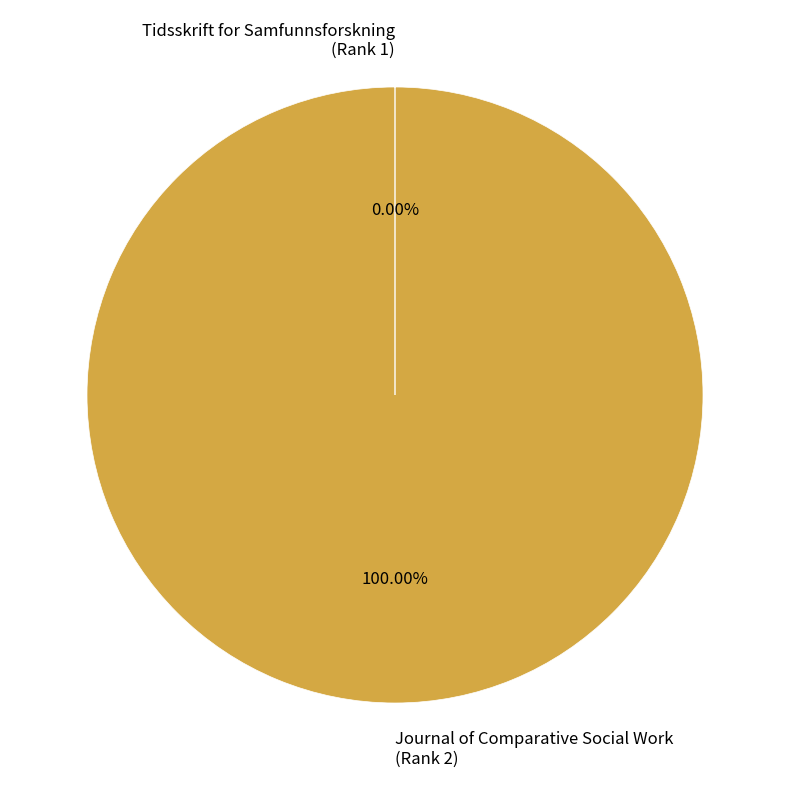

What is the majority slice?

Journal of Comparative Social Work (Rank 2)